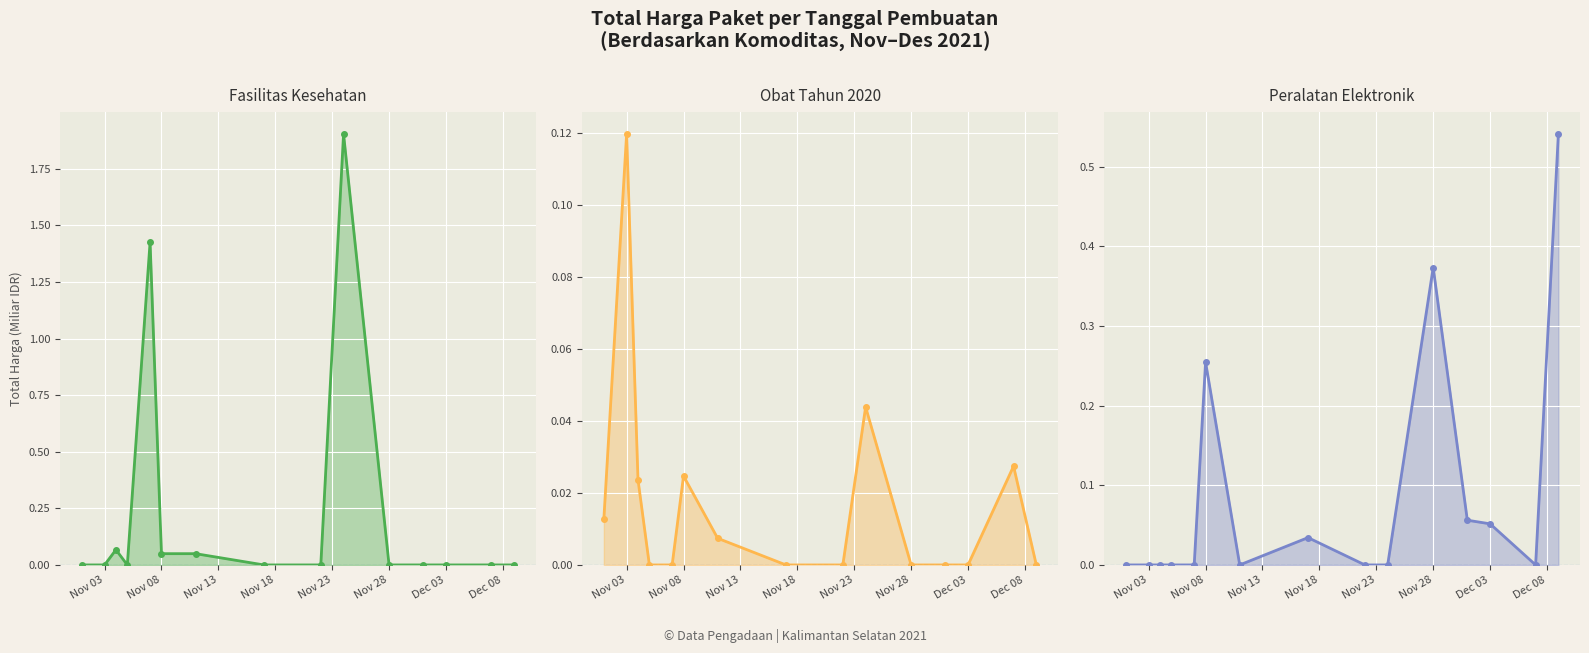

How many interior local valleys does the Fasilitas Kesehatan series have?

1